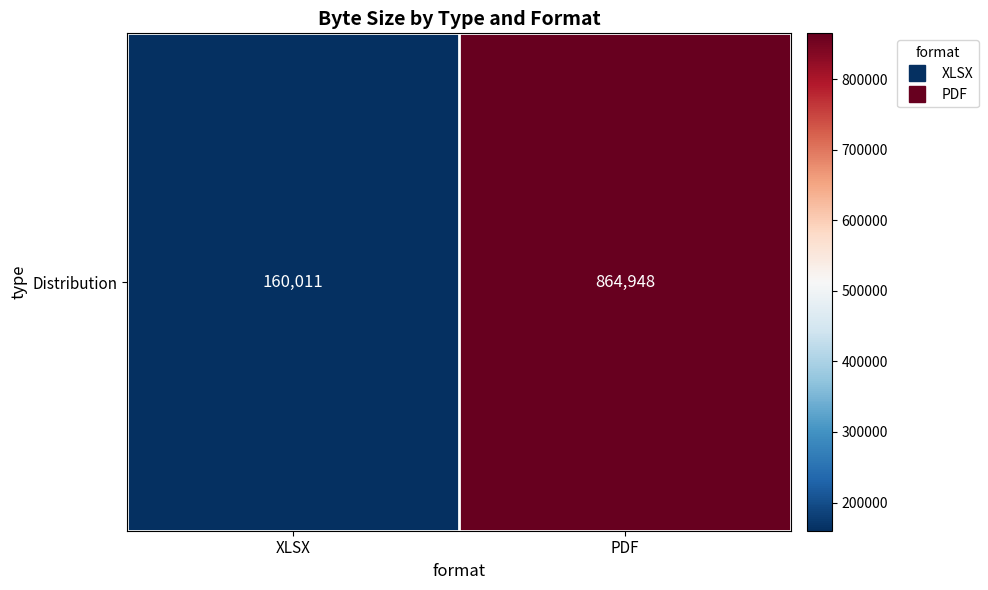

Reading right to left, transcribe all the data shown in this chart.

864948	160011